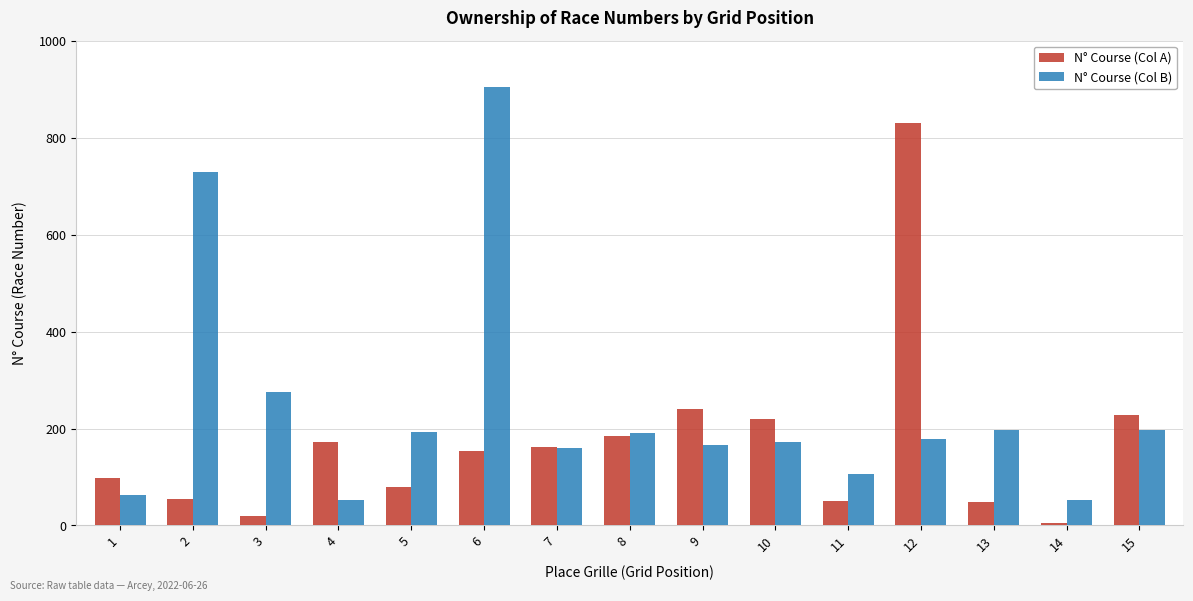

Which series changed the most between 7 and 15?

N° Course (Col A)